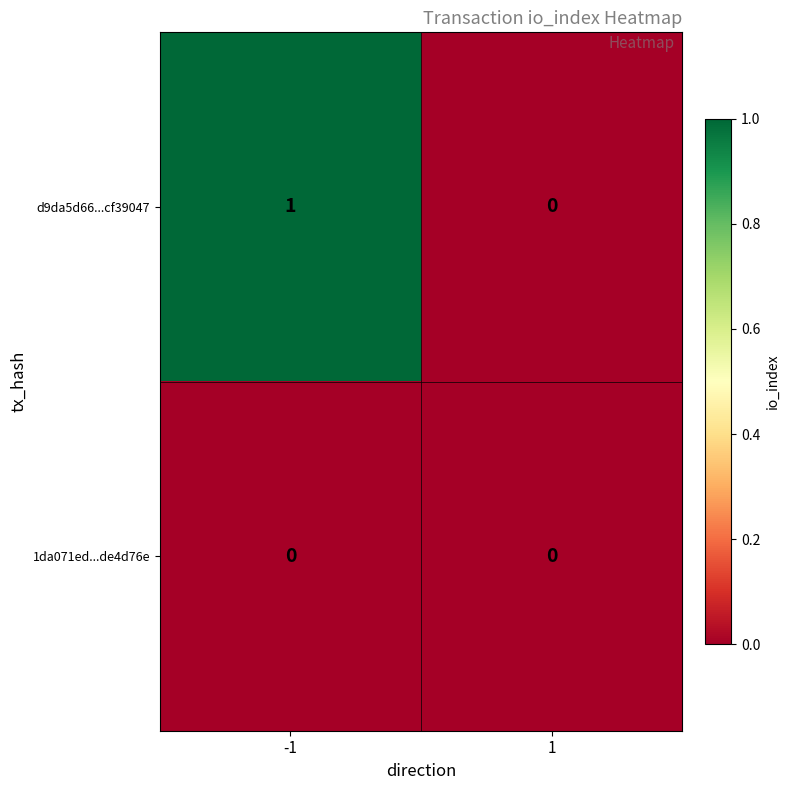

What is the spread (max minus min) of values at -1?

1